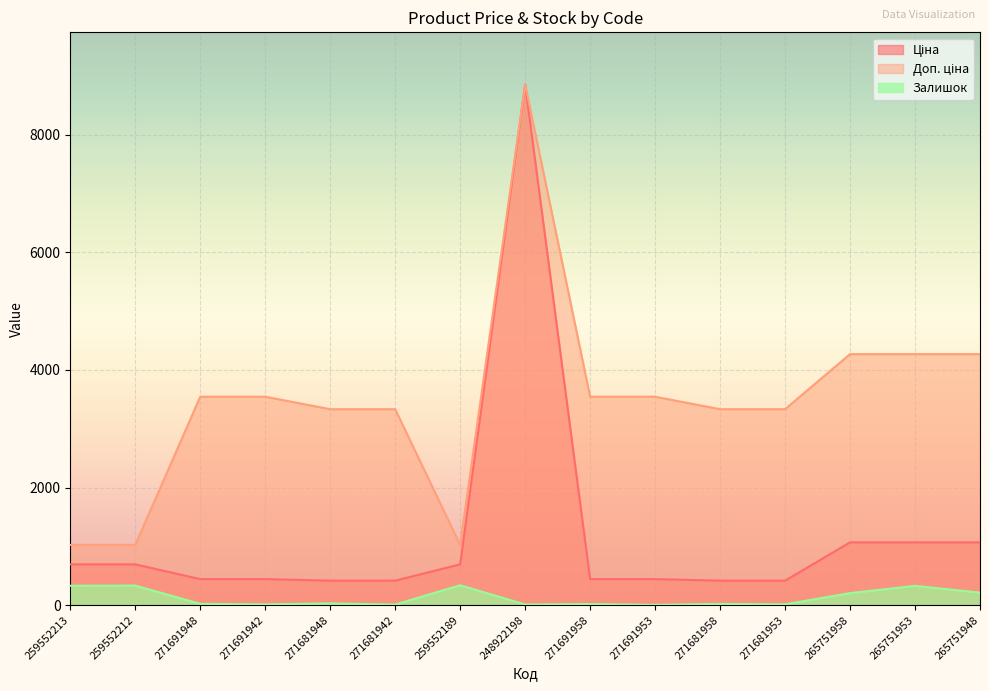

Where is the first local maximum for Ціна?

248922198